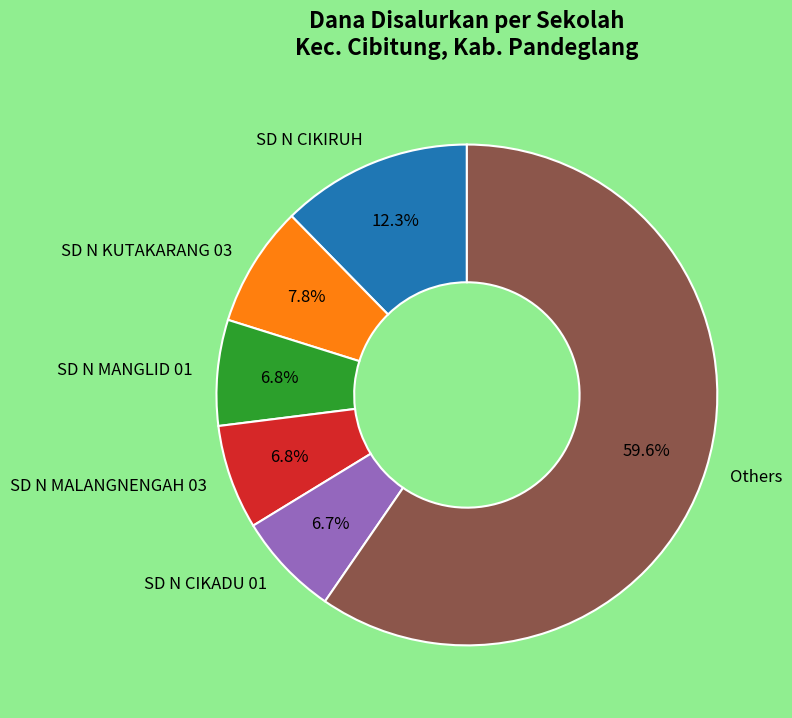

What percentage is NOT represented by SD N MANGLID 01?

93.2%